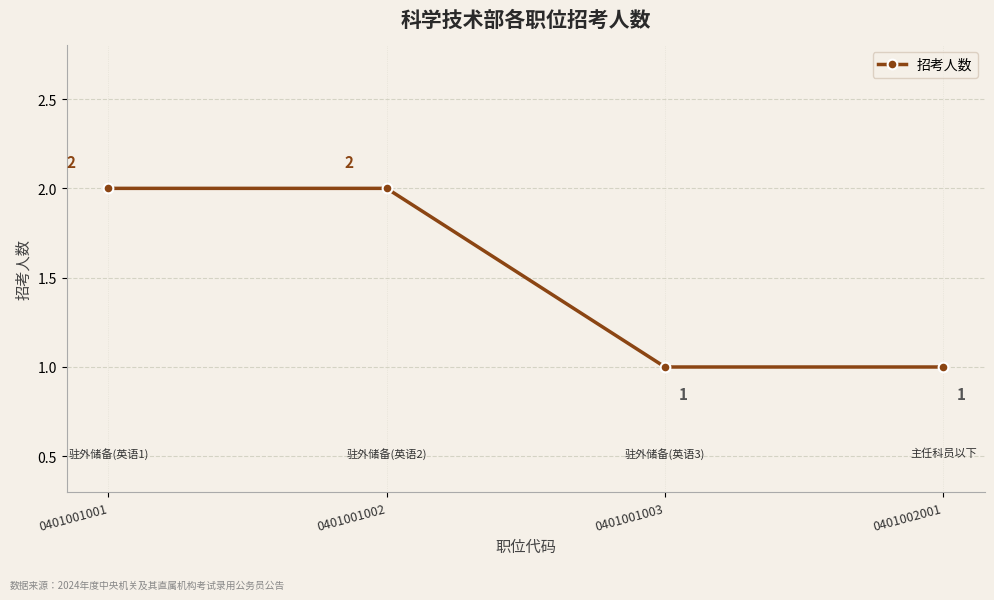

How many lines are shown in the chart?

1